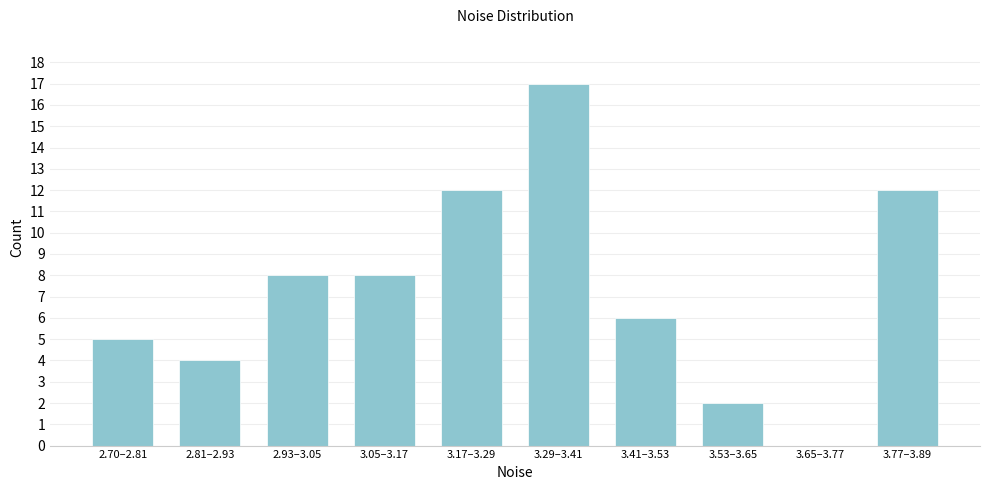

Reading right to left, list all the values displayed in this chart.

3.77–3.89=12	3.65–3.77=0	3.53–3.65=2	3.41–3.53=6	3.29–3.41=17	3.17–3.29=12	3.05–3.17=8	2.93–3.05=8	2.81–2.93=4	2.70–2.81=5